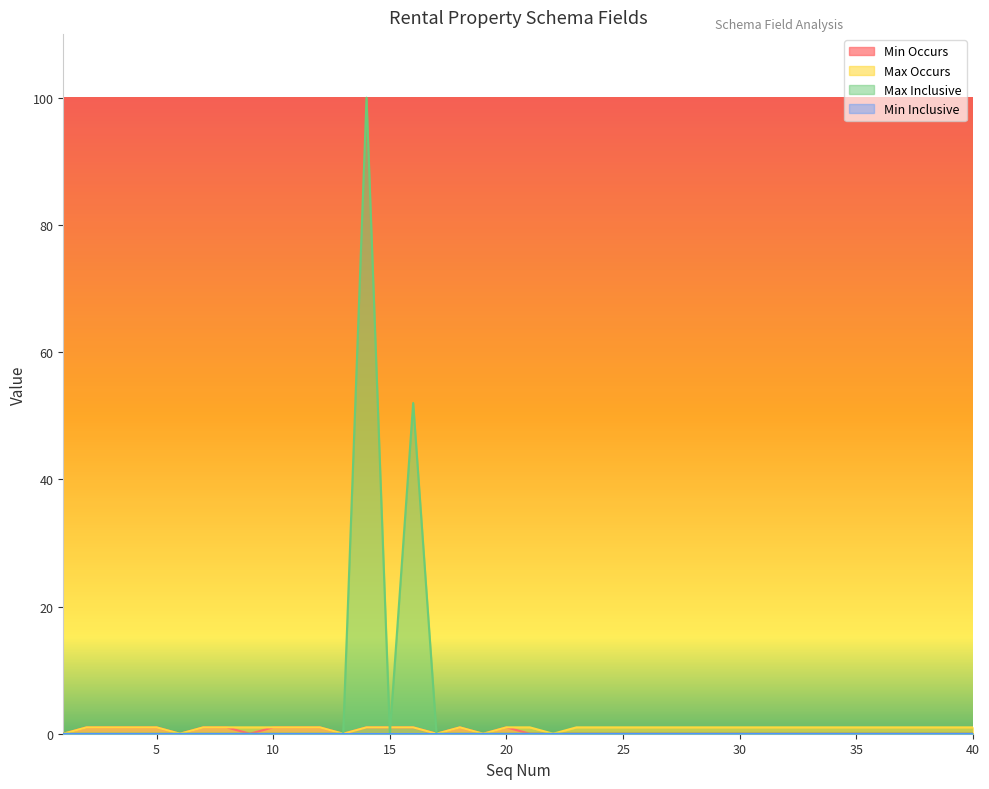

Count the Min Occurs values in the range 0 to 1.

40